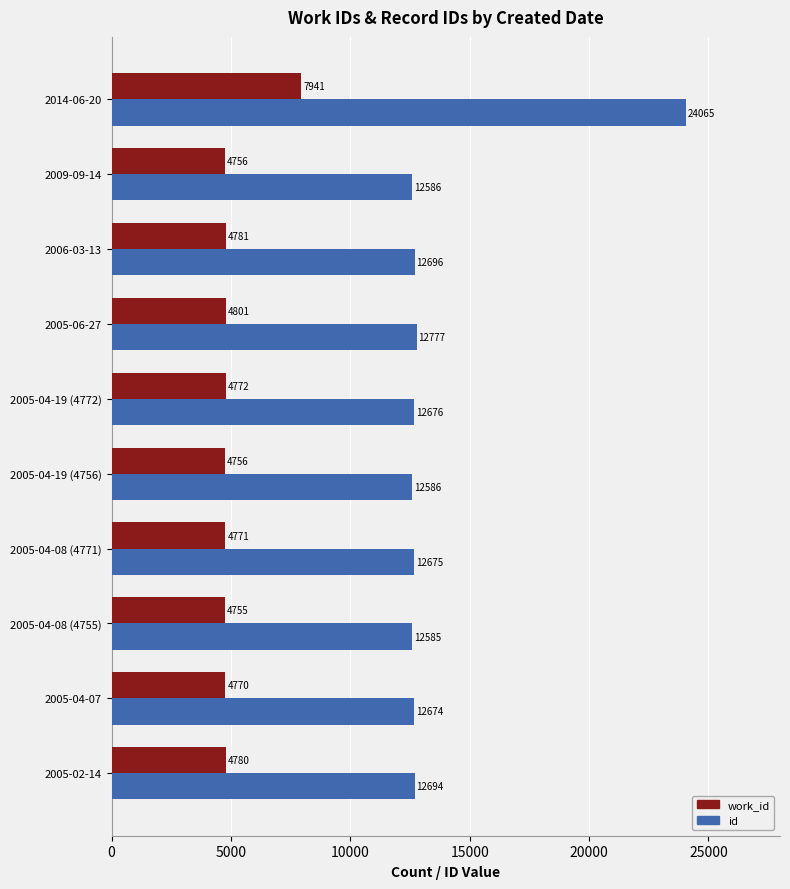

Which series has the largest range (max minus min)?

id